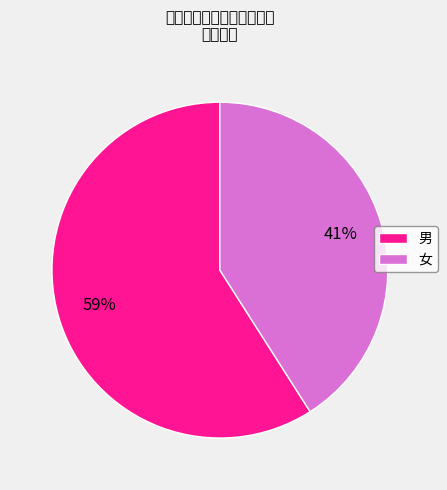

Which slice is the smallest?

女